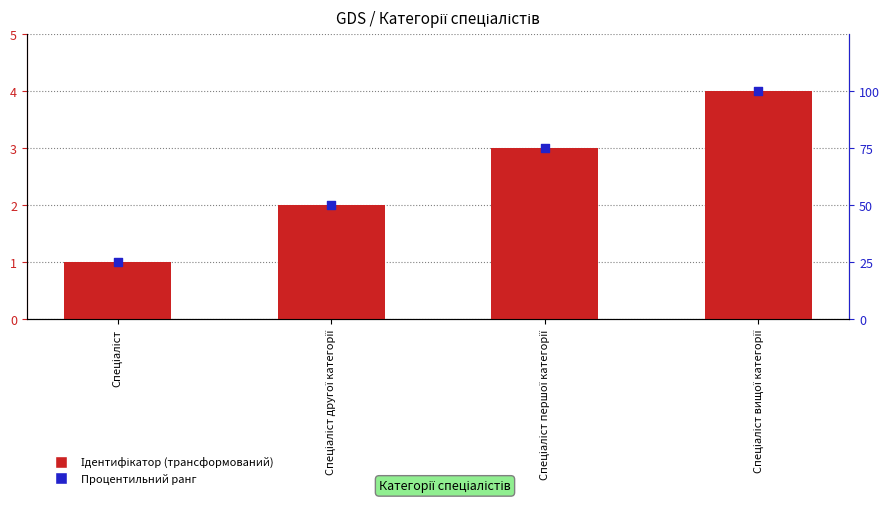

Which series has the largest Y range (max minus min)?

Процентильний ранг